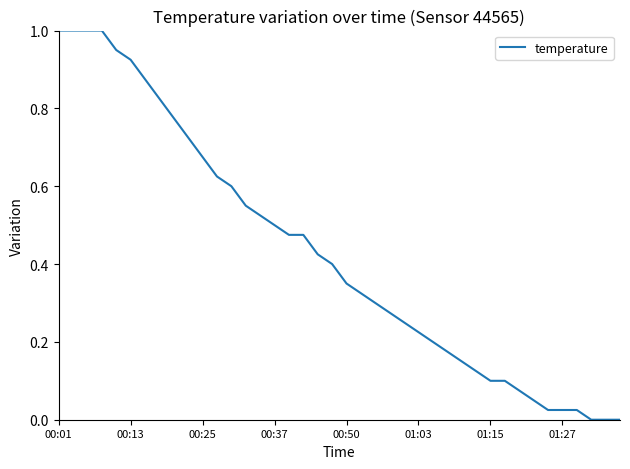

What is the difference between the maximum and minimum values?

1.0